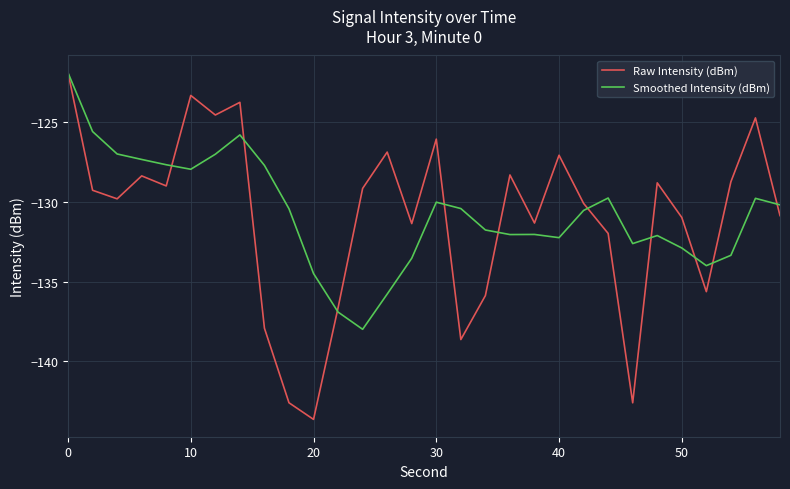

What is the minimum value shown in the chart?

-143.7